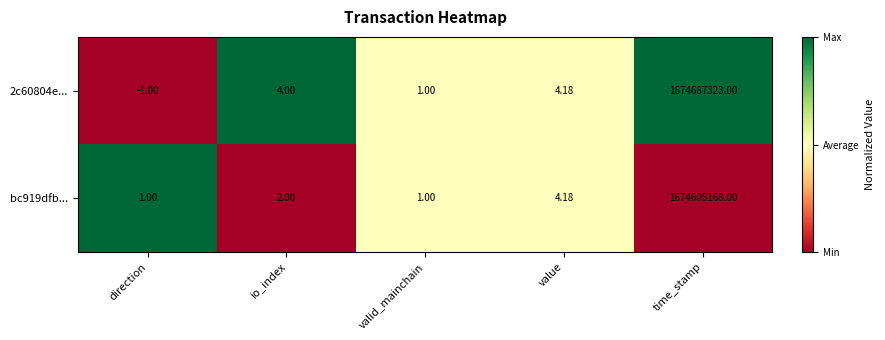

List the series in order of their peak value, lowest first.

bc919dfb..., 2c60804e...